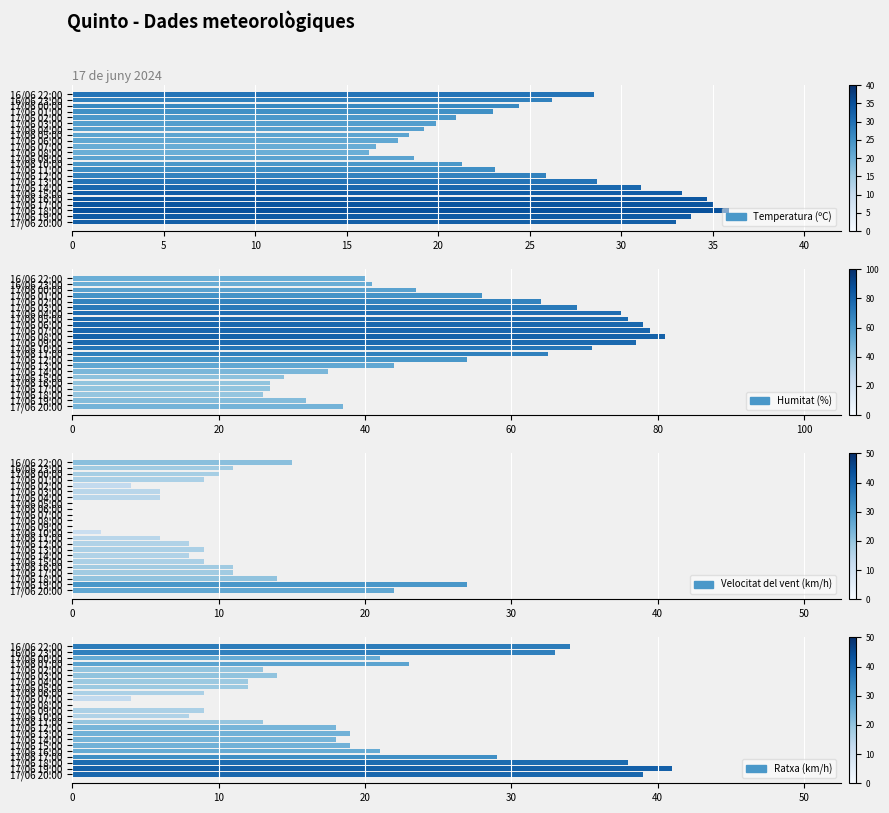

Reading left to right, extract all data points from this chart.

Temperatura (ºC): 33.0	33.8	35.9	35.0	34.7	33.3	31.1	28.7	25.9	23.1	21.3	18.7	16.2	16.6	17.8	18.4	19.2	19.9	21.0	23.0	24.4	26.2	28.5
Humitat (%): 37.0	32.0	26.0	27.0	27.0	29.0	35.0	44.0	54.0	65.0	71.0	77.0	81.0	79.0	78.0	76.0	75.0	69.0	64.0	56.0	47.0	41.0	40.0
Velocitat del vent (km/h): 22.0	27.0	14.0	11.0	11.0	9.0	8.0	9.0	8.0	6.0	2.0	0.0	0.0	0.0	0.0	0.0	6.0	6.0	4.0	9.0	10.0	11.0	15.0
Ratxa (km/h): 39.0	41.0	38.0	29.0	21.0	19.0	18.0	19.0	18.0	13.0	8.0	9.0	0.0	4.0	9.0	12.0	12.0	14.0	13.0	23.0	21.0	33.0	34.0